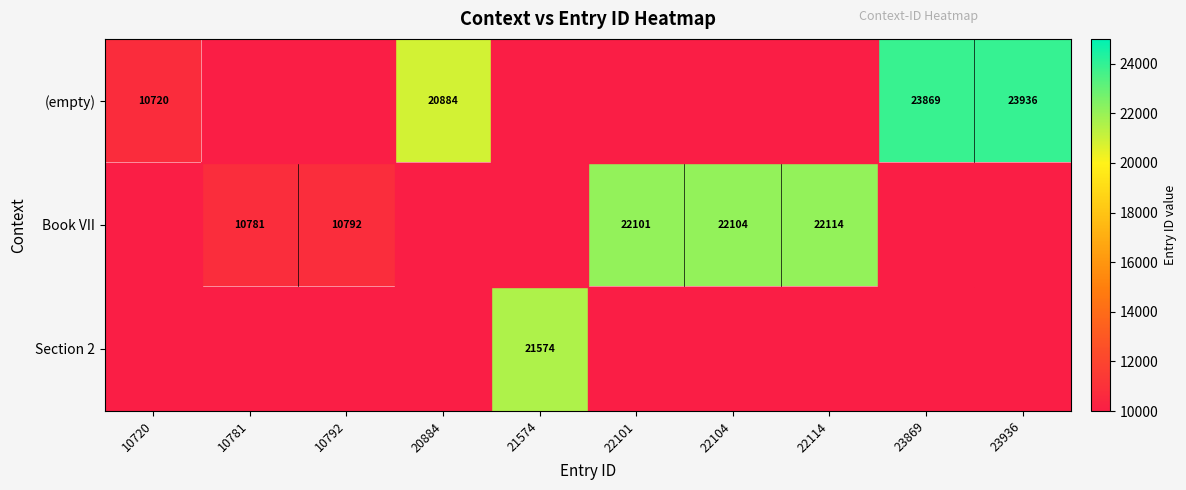

What is the maximum value shown in the chart?

23936.0